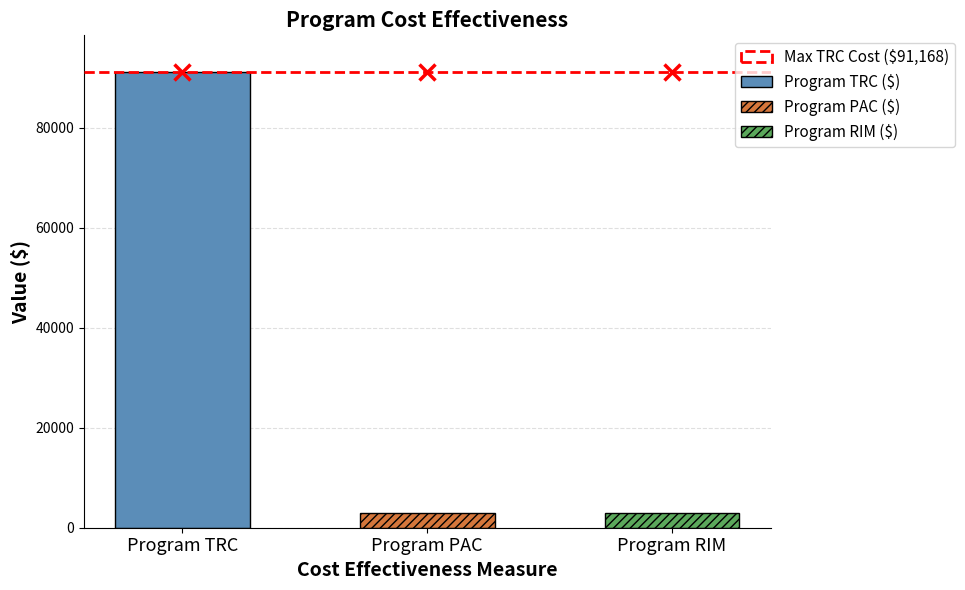

Which series has the largest total across all categories?

TRC